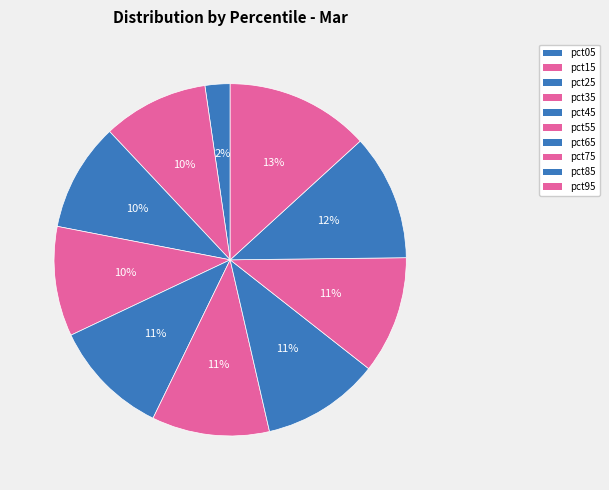

Between pct85 and pct75, which is larger?

pct85